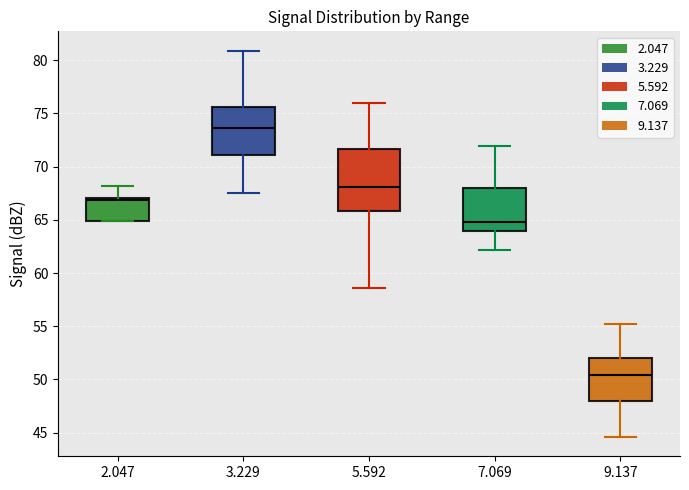

Which box's median line is the highest?

3.229